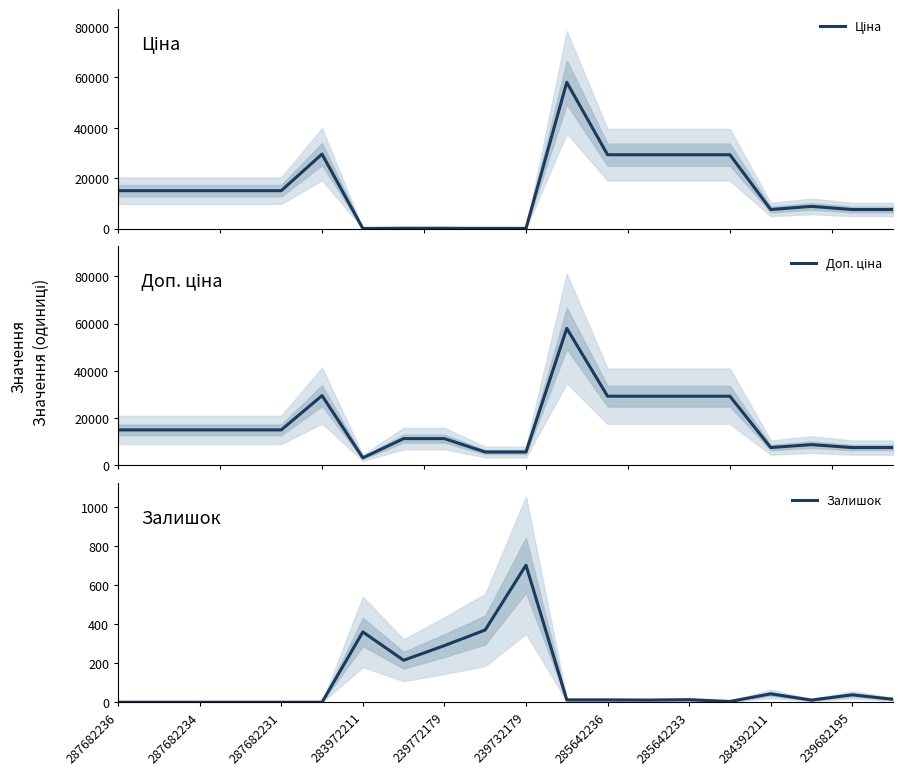

What is the maximum value for Залишок?

702